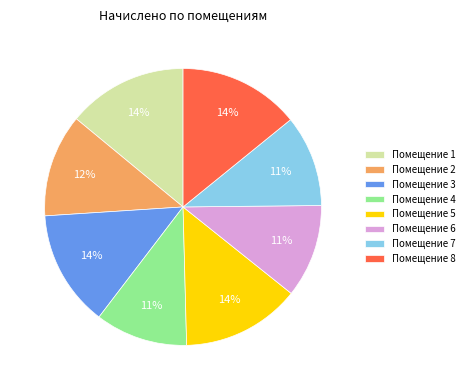

Does Помещение 3 represent more than half of the total?

No